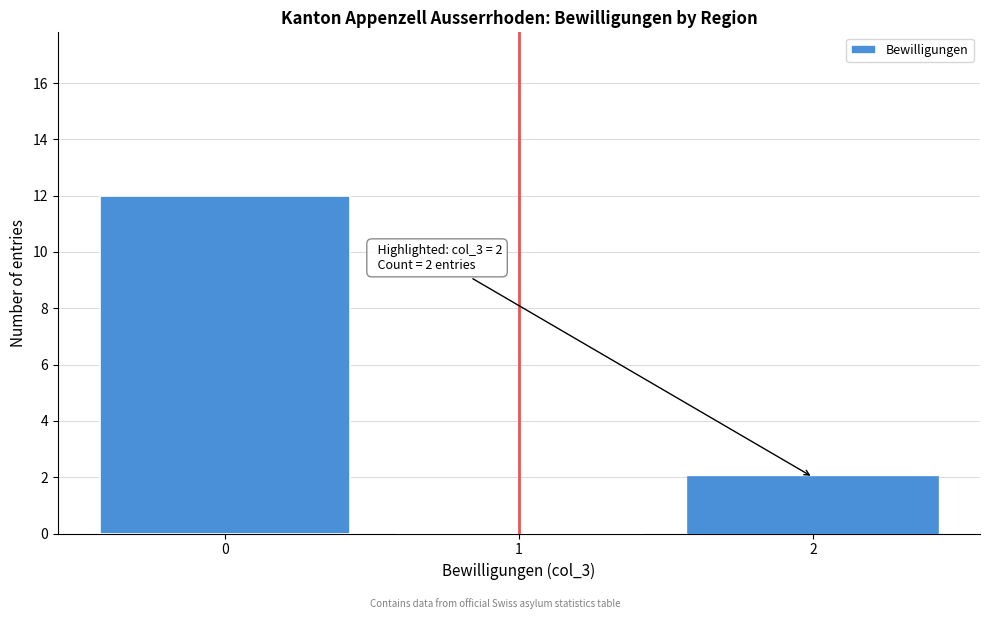

Reading left to right, transcribe all the data shown in this chart.

0=12	1=0	2=2